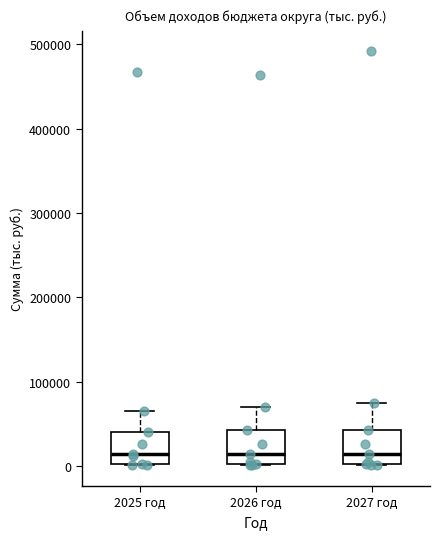

Reading left to right, read every box against the y-axis: the position of its median line, the range the box covers, and the ends of its whiskers. The values are not printed on the chart, so give them approximately, as read against the axis.

2025 год: median 10000, box 0 to 40000, whiskers 0 to 60000
2026 год: median 10000, box 0 to 40000, whiskers 0 to 70000
2027 год: median 10000, box 0 to 40000, whiskers 0 to 70000